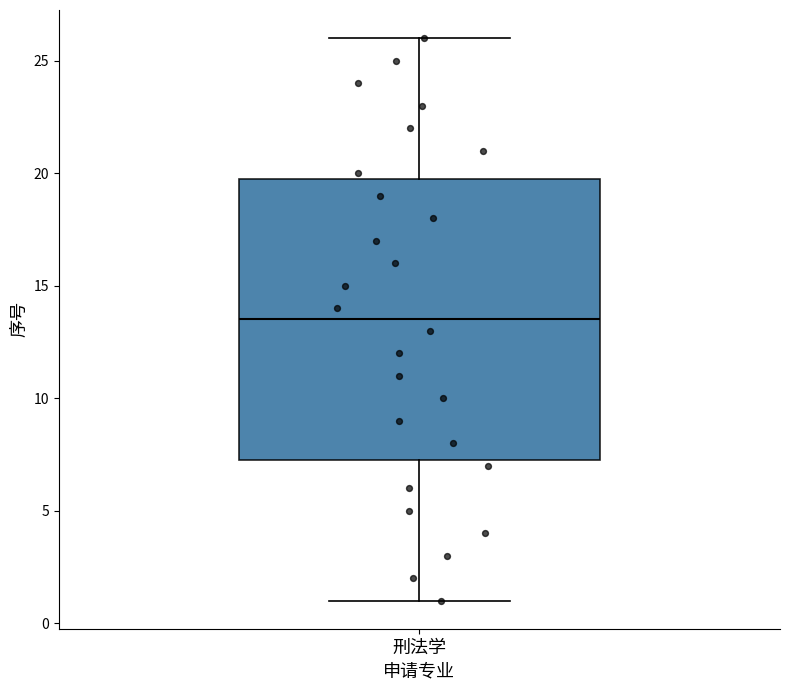

Read this box plot against the y-axis: the position of the median line, the range covered by the box, and the ends of both whiskers. The values are not printed on the chart, so give them approximately, as read against the axis.

median 13.5, box 7.5 to 20.0, whiskers 1.0 to 26.0